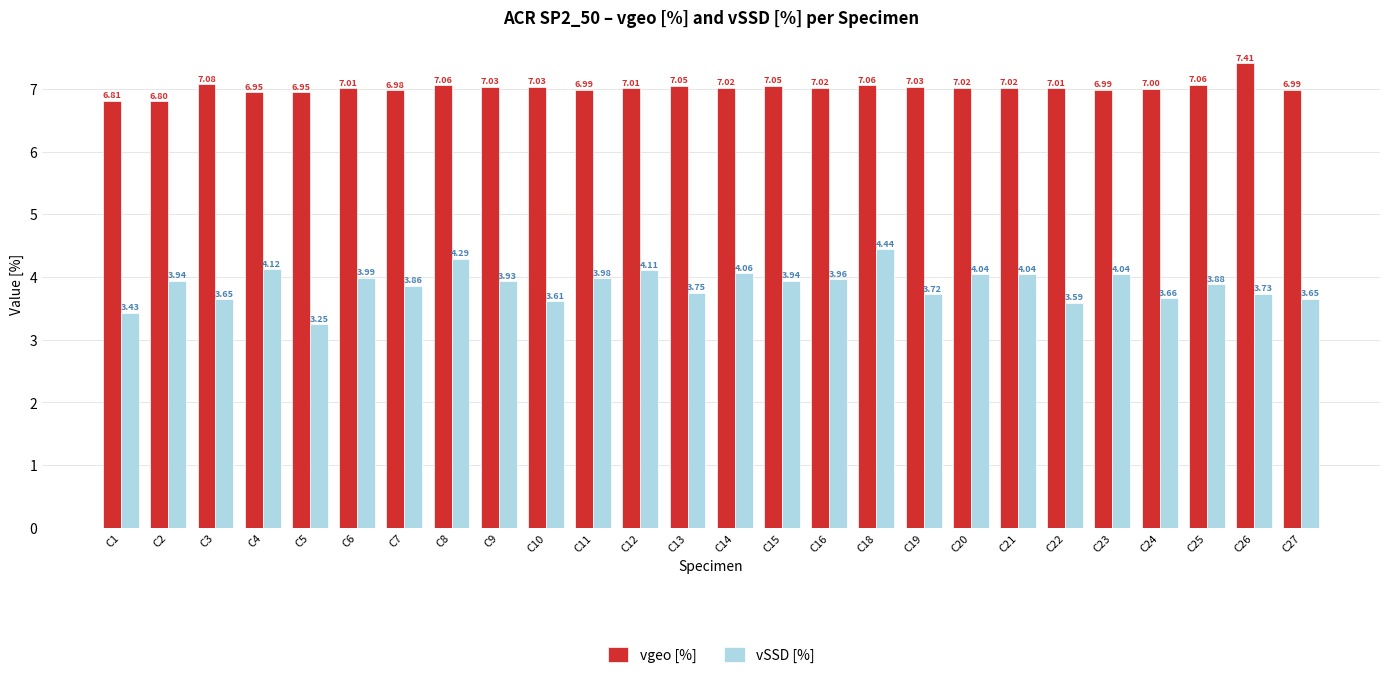

Is the value of vSSD [%] at C4 greater than the value of vgeo [%] at C24?

No